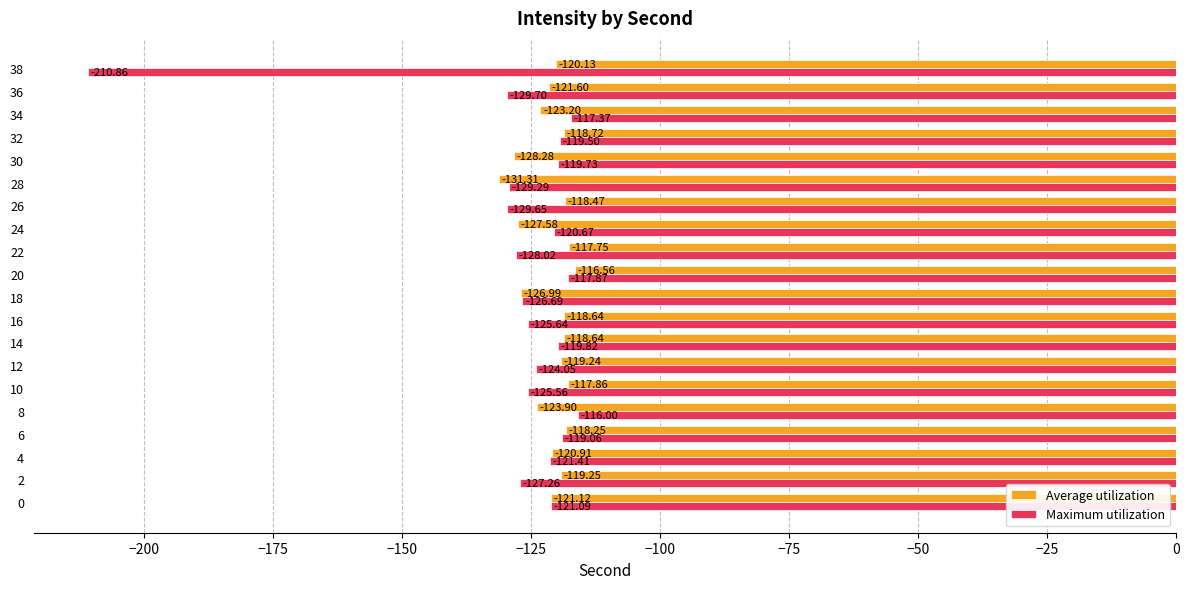

Is the value of Maximum utilization at 6 greater than the value of Average utilization at 32?

No